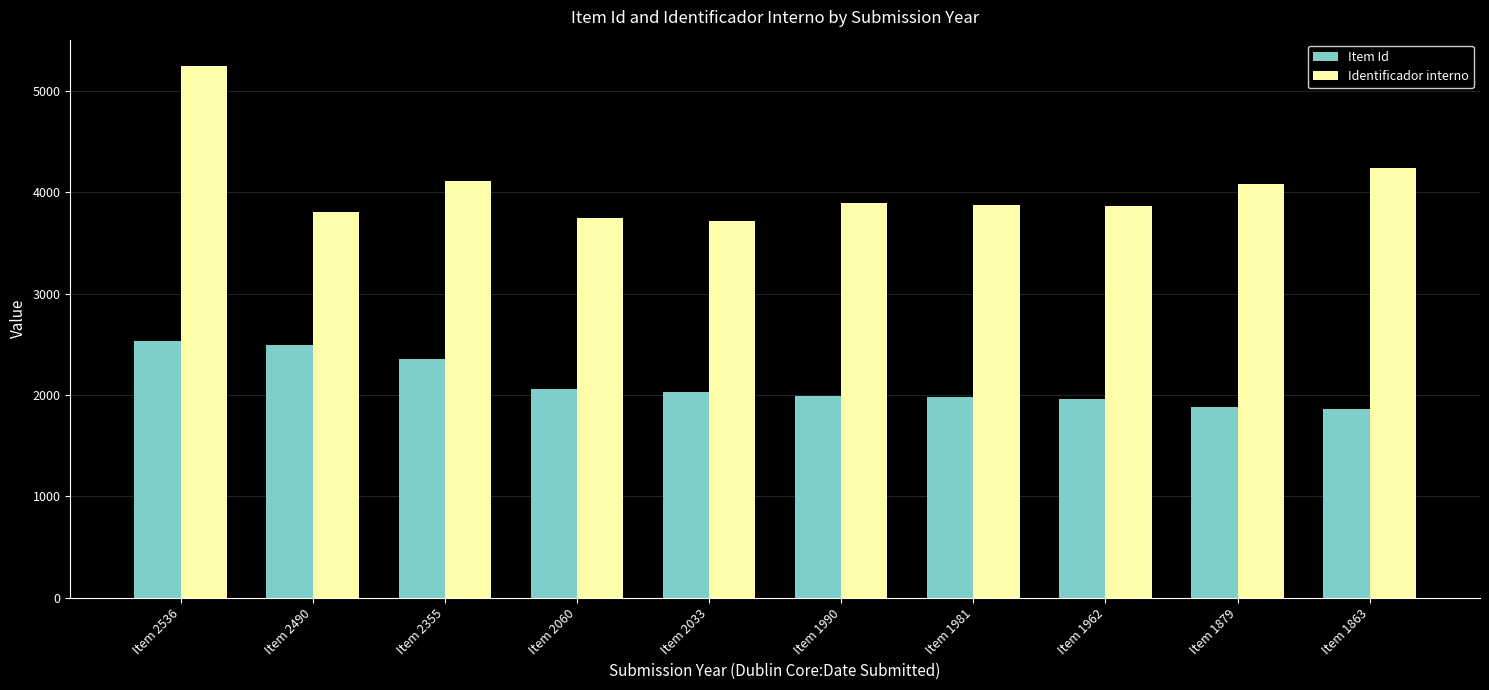

The value of Identificador interno at Item 1981 is 5792. True or false?

False